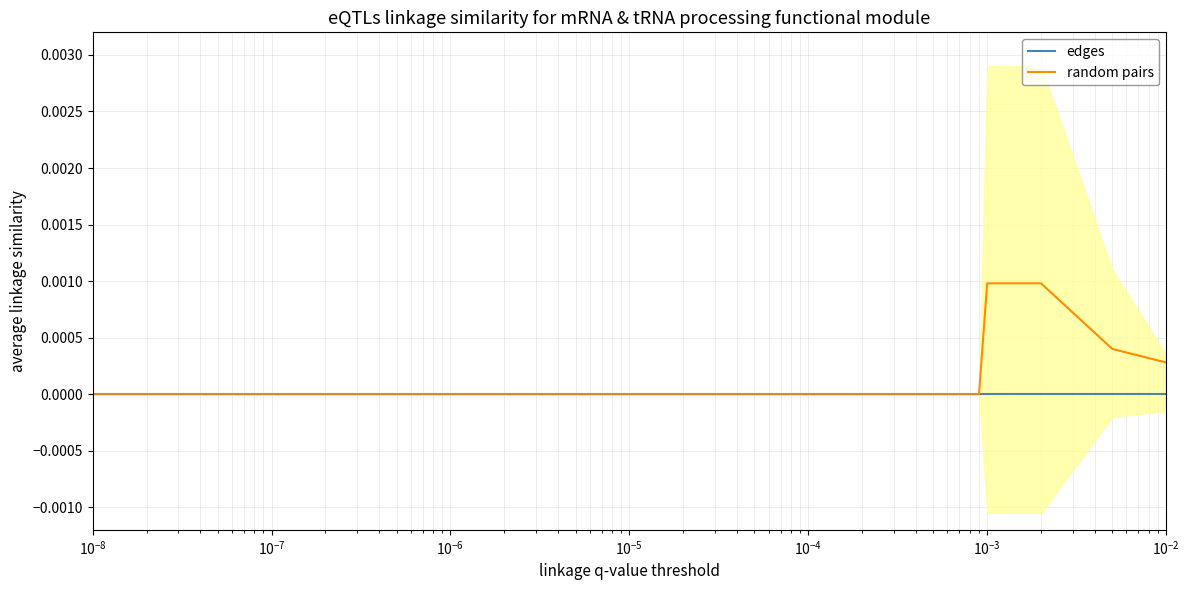

True or false: random pairs and edges intersect in this chart.

False